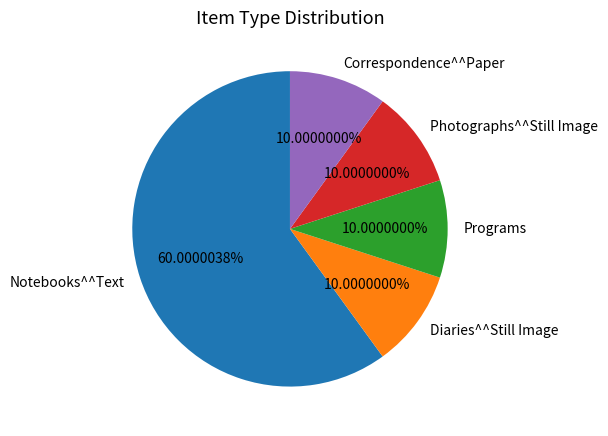

Which has a higher value, Diaries^^Still Image or Notebooks^^Text?

Notebooks^^Text